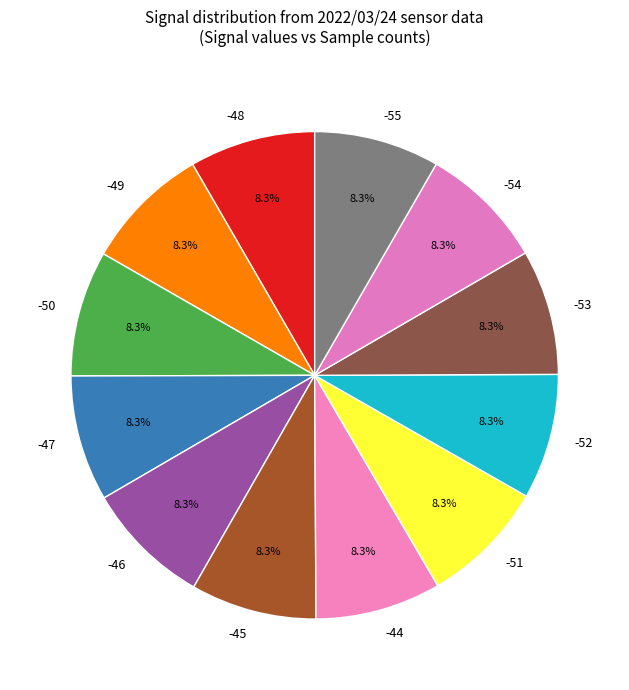

What is the ratio of the value at -46 to the value at -47?

1.0